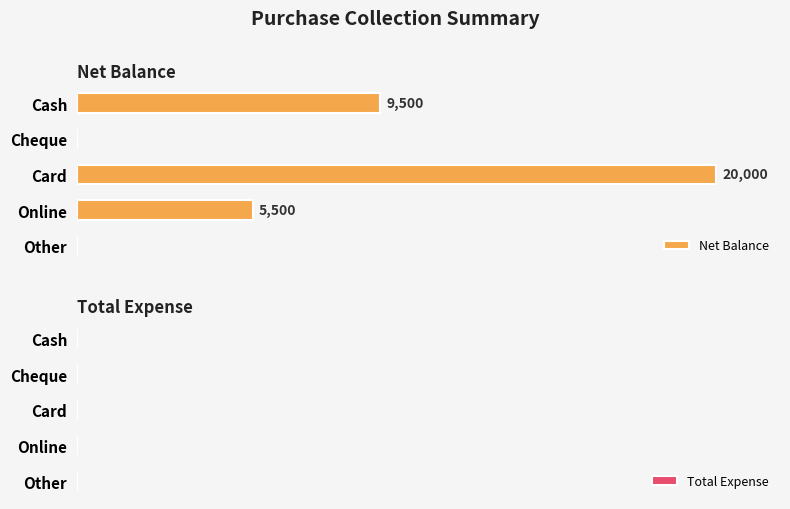

Between Cash and Cheque, which is larger?

Cash